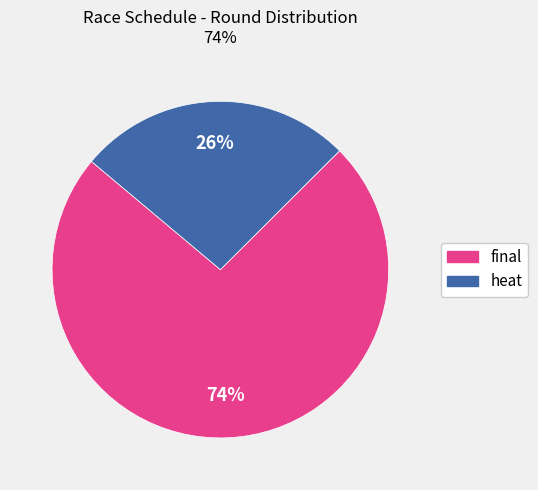

What percentage is the heat slice, to the nearest percent?

26%